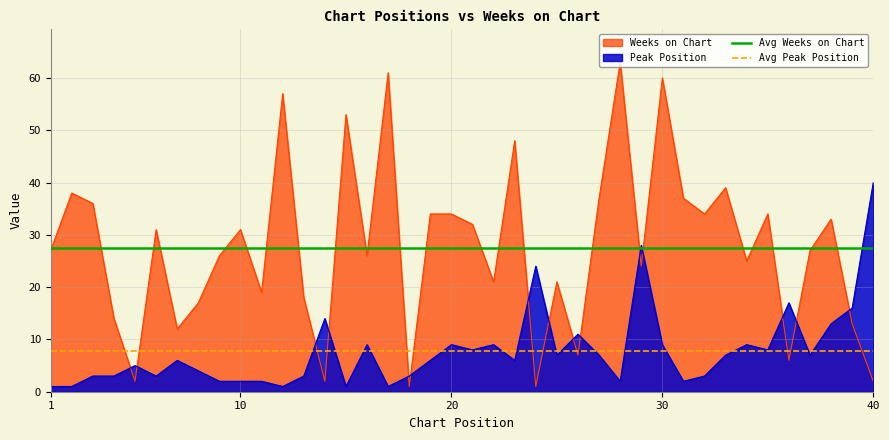

At which category is the sum across all series the highest?

30